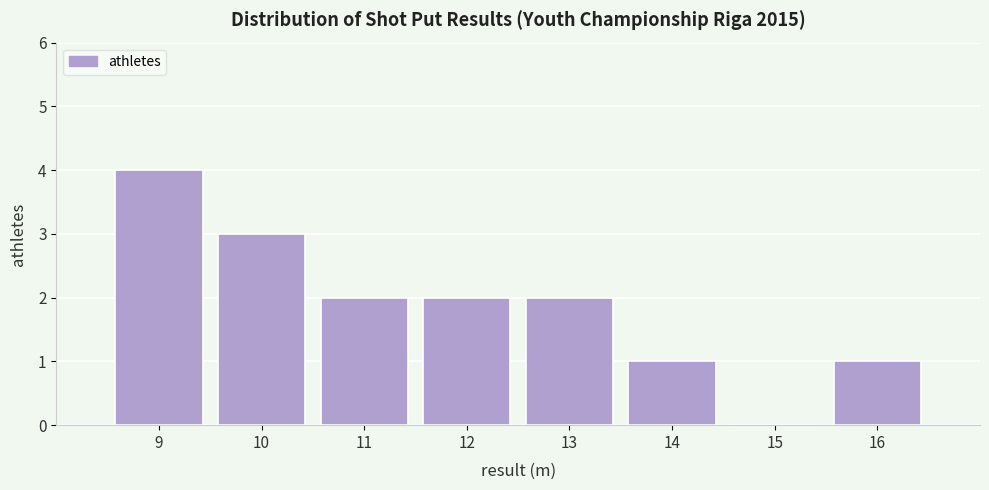

Reading left to right, what are all the values shown in this chart?

9=4	10=3	11=2	12=2	13=2	14=1	15=0	16=1